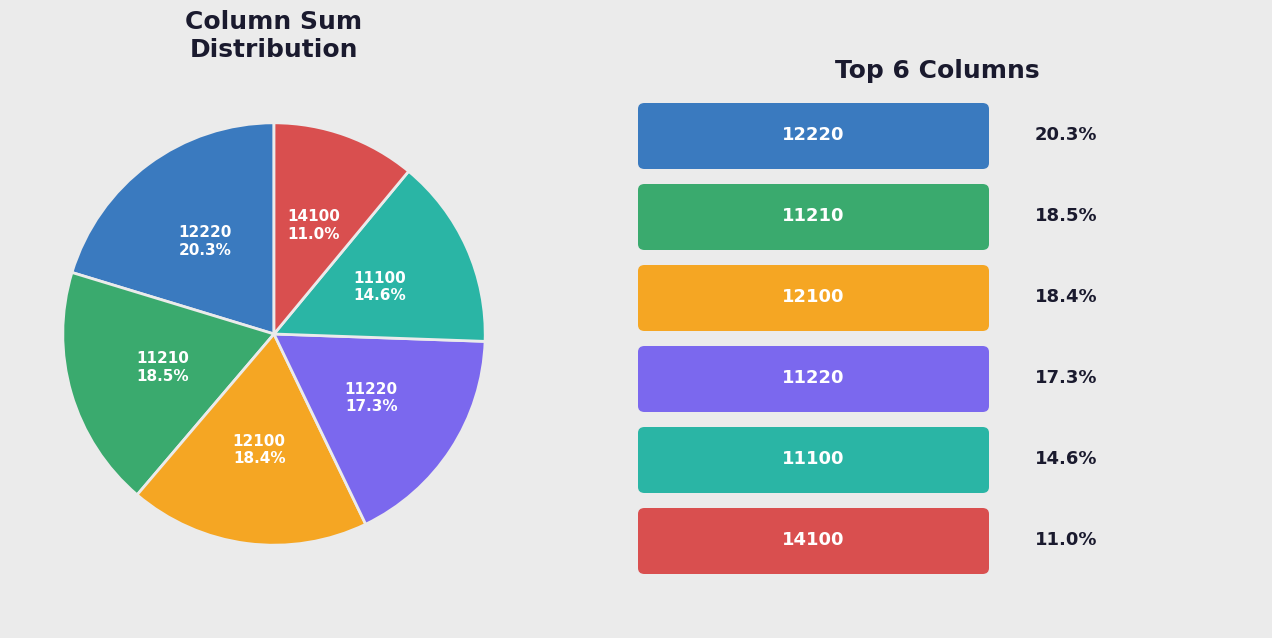

Is there a majority slice in this chart?

No